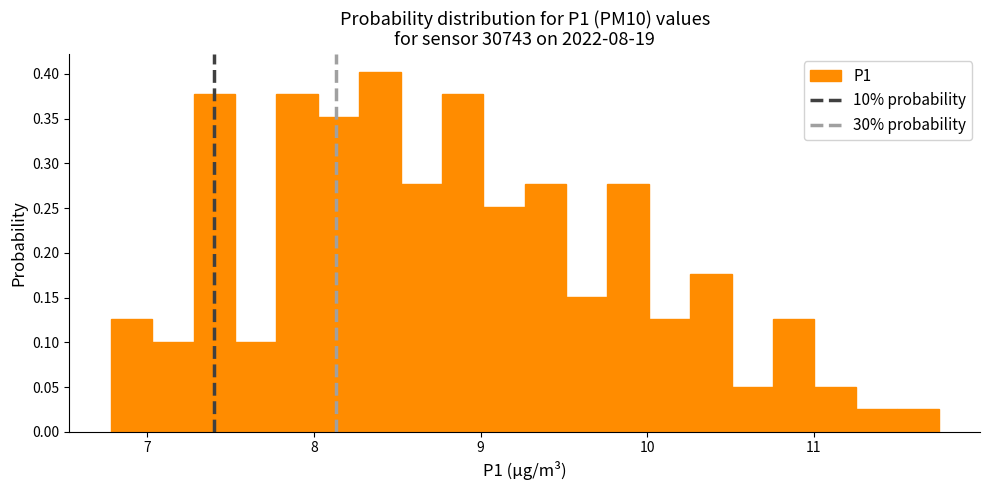

Around what value on the x-axis is the tallest bar? Give the approximate position of its centre, as read against the axis.

8.4